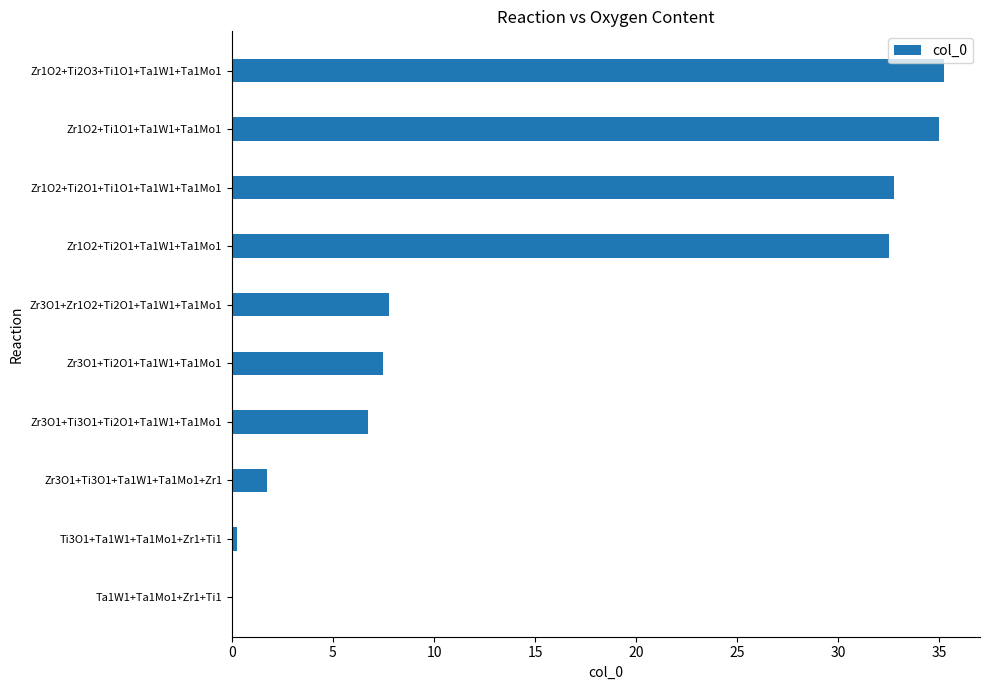

What is the sum of all values?

159.5